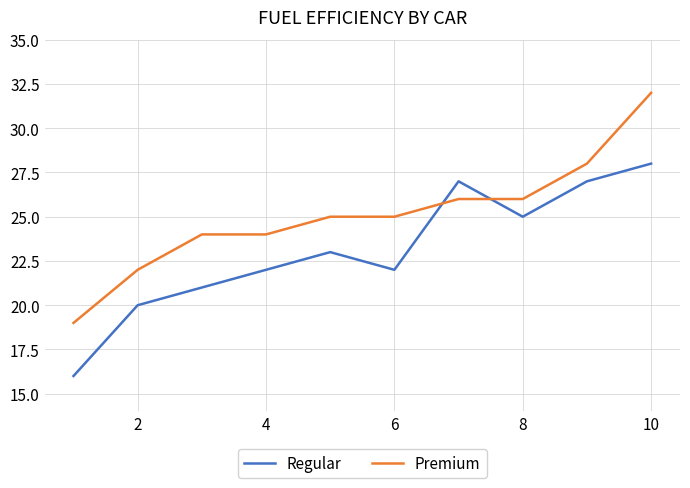

Which series has the largest range (max minus min)?

Premium